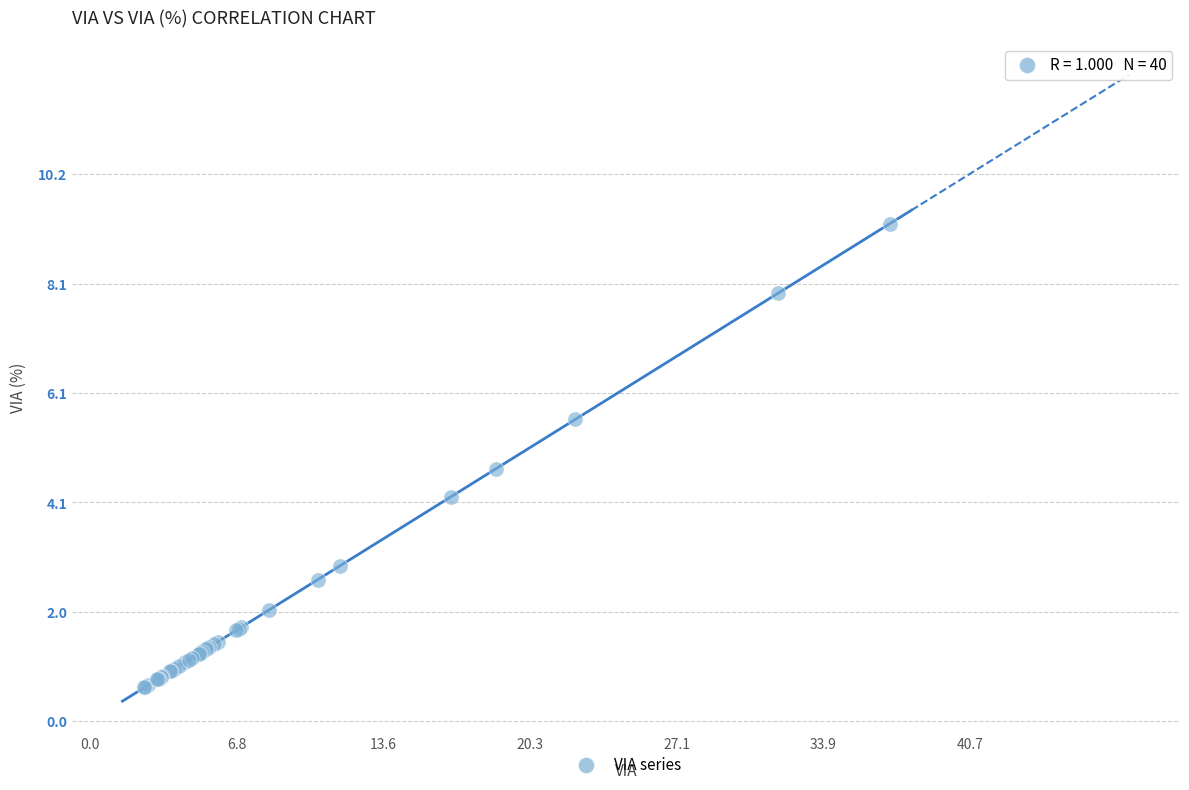

What Y value in the scatter plot is closest to 4?

4.2